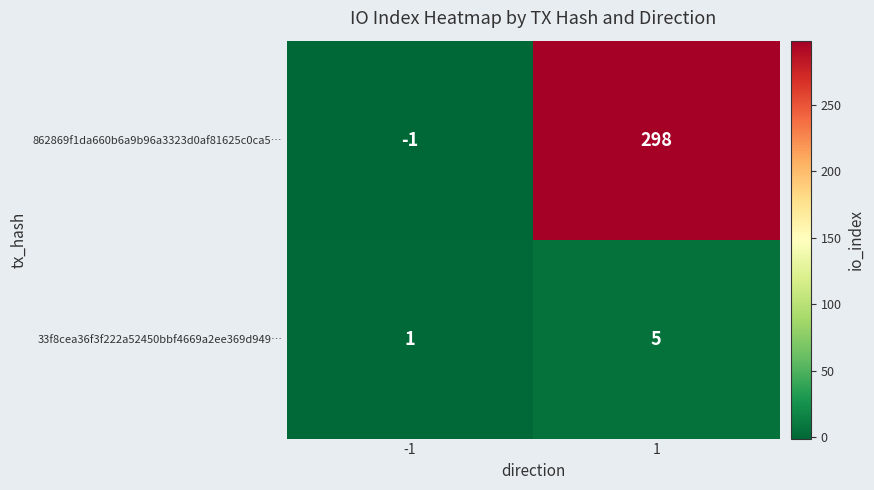

Reading left to right, what are all the values shown in this chart?

862869f1da660b6a9b96a3323d0af81625c0ca5…: -1=-1	1=298
33f8cea36f3f222a52450bbf4669a2ee369d949…: -1=1	1=5